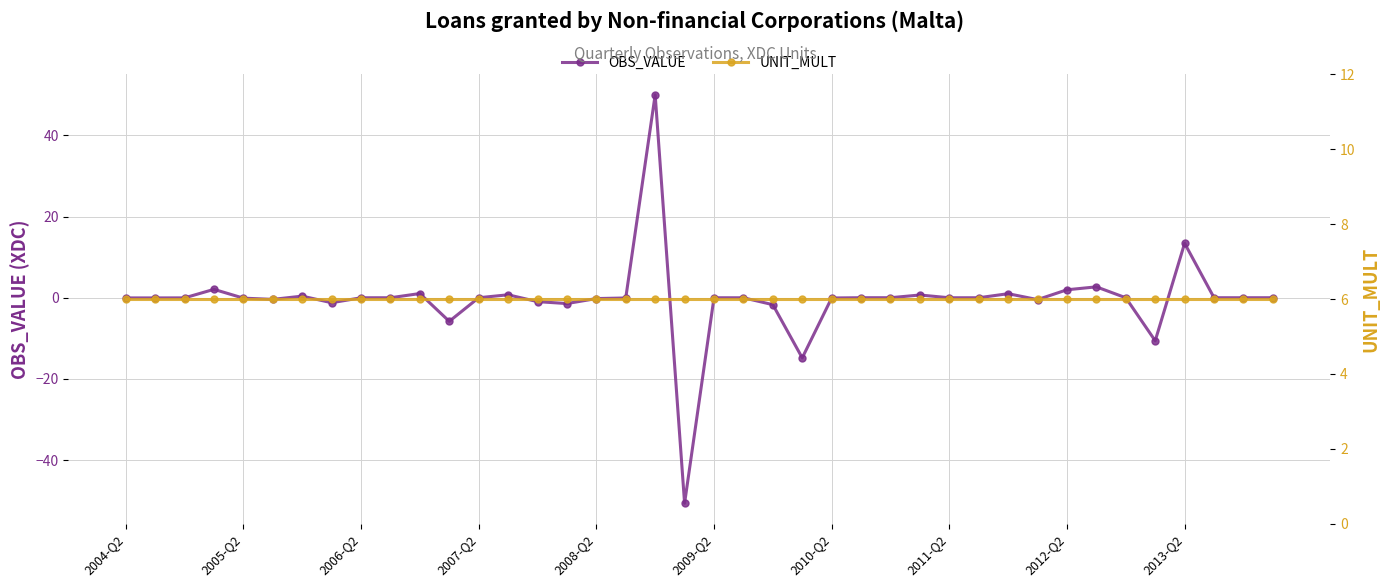

True or false: OBS_VALUE has more than 1 points higher than both neighbors.

True